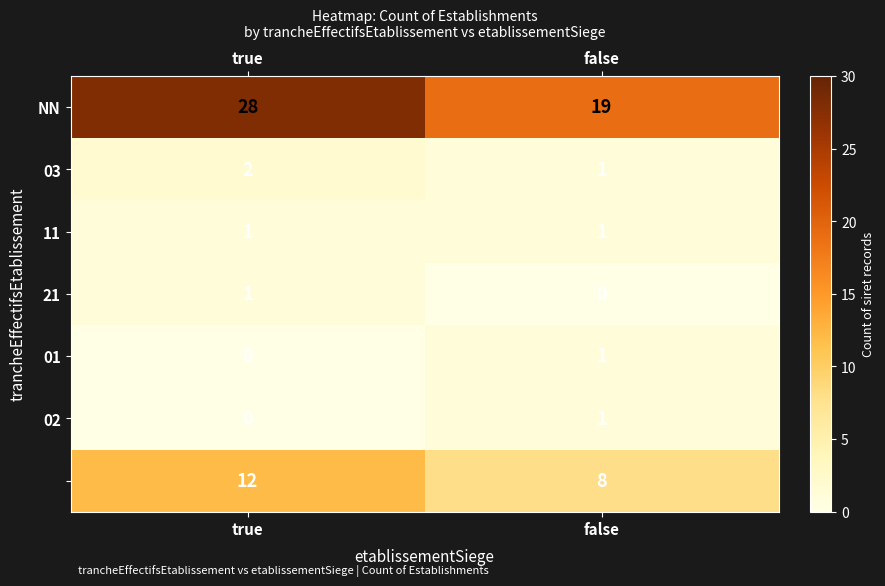

At which category does the chart reach its peak across all series?

true